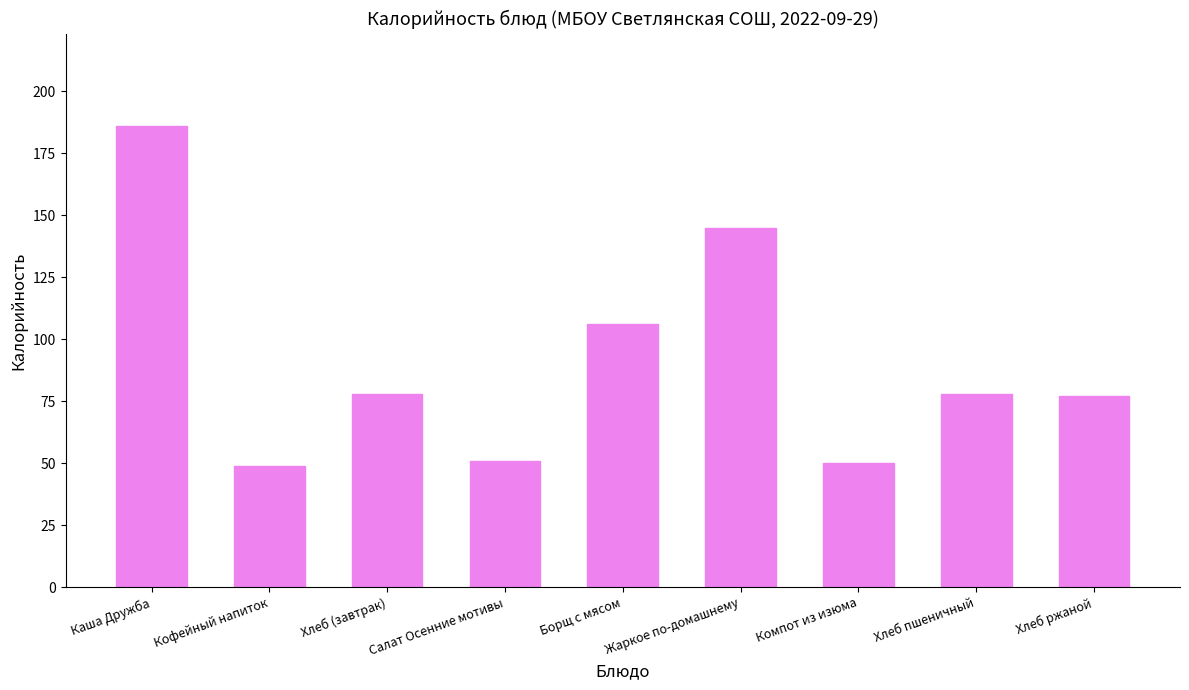

At which label is the value closest to 117?

Борщ с мясом